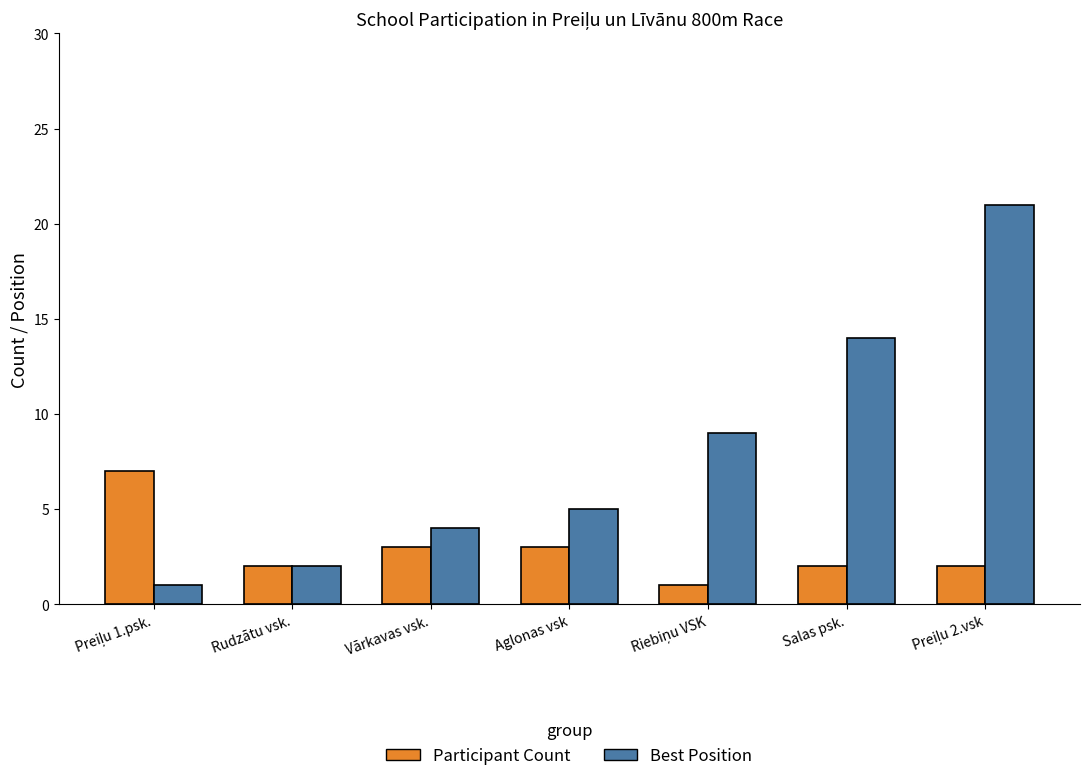

Reading right to left, extract all data points from this chart.

Participant Count: 2	2	1	3	3	2	7
Best Position: 21	14	9	5	4	2	1